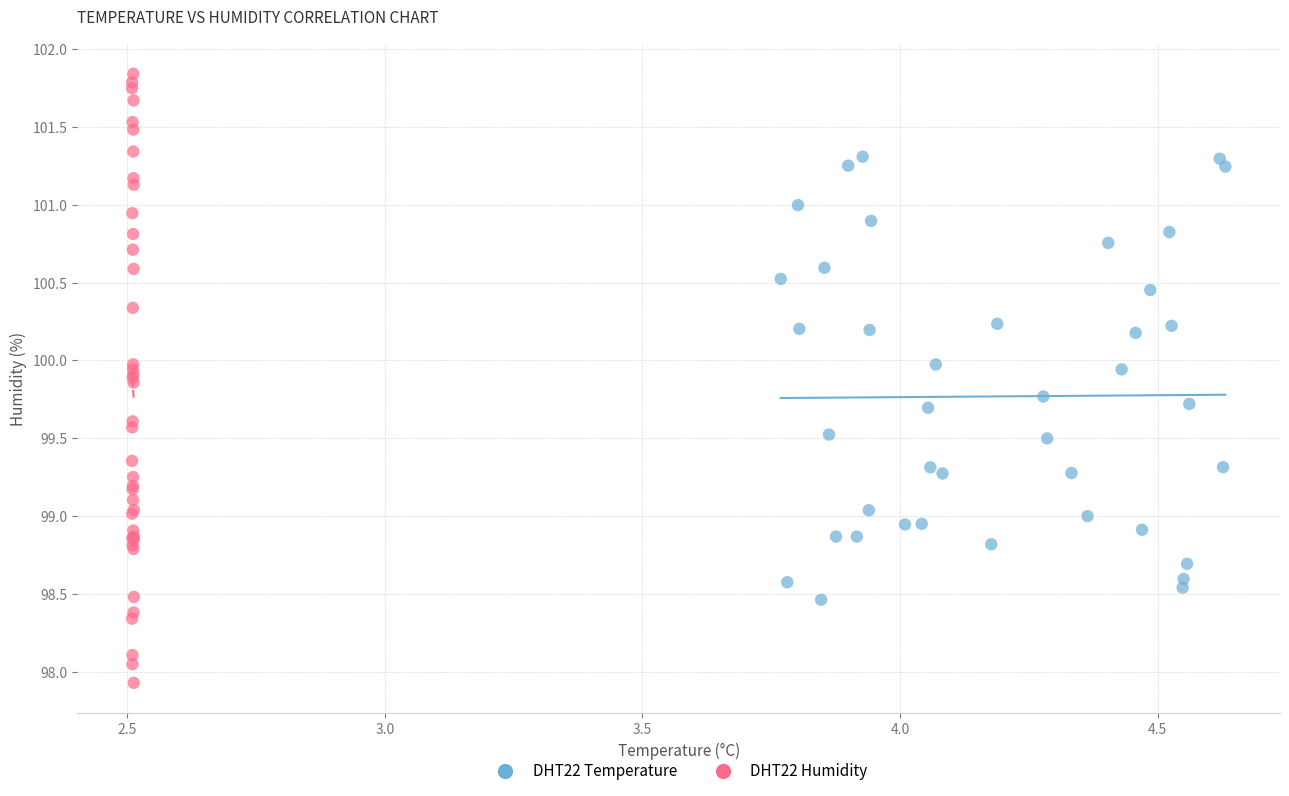

Which series has the largest Y range (max minus min)?

DHT22 Humidity